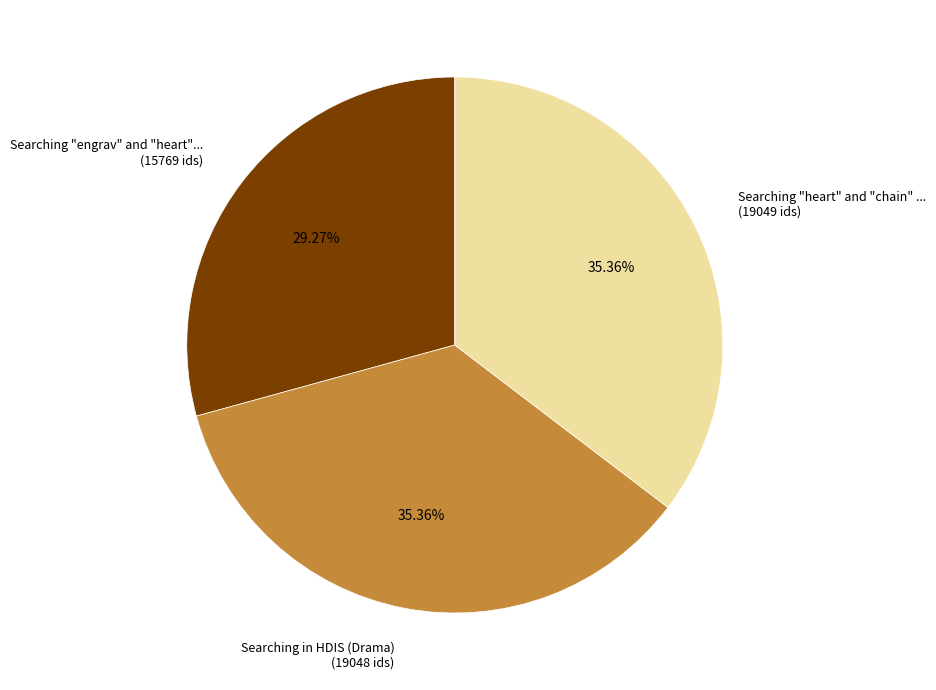

Does any single category account for the majority?

No